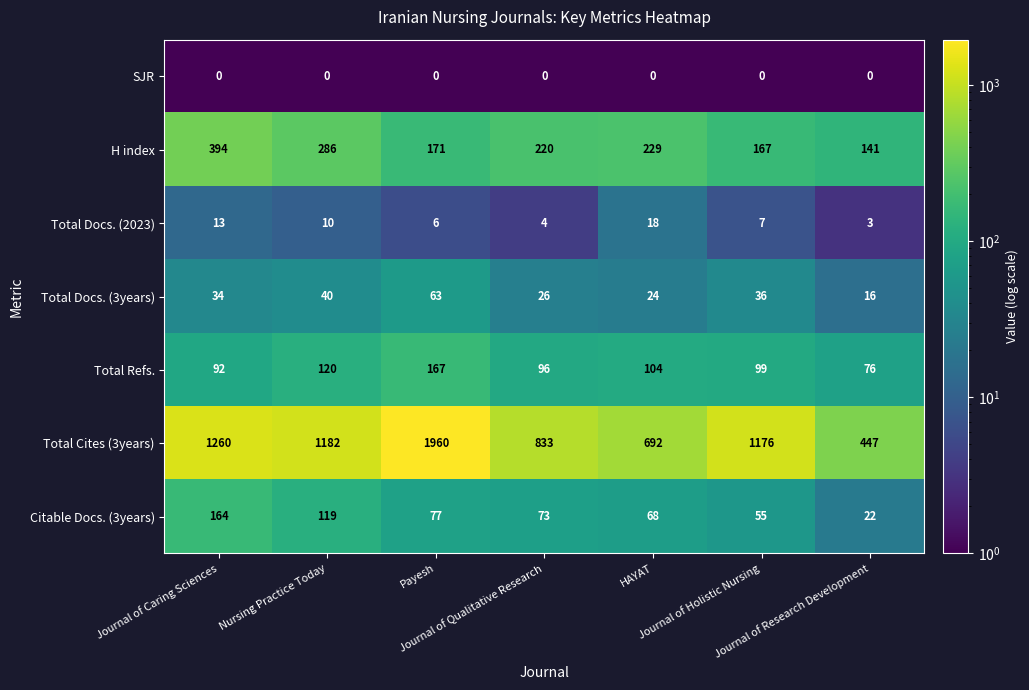

What is the difference between the highest and lowest values at HAYAT?

692